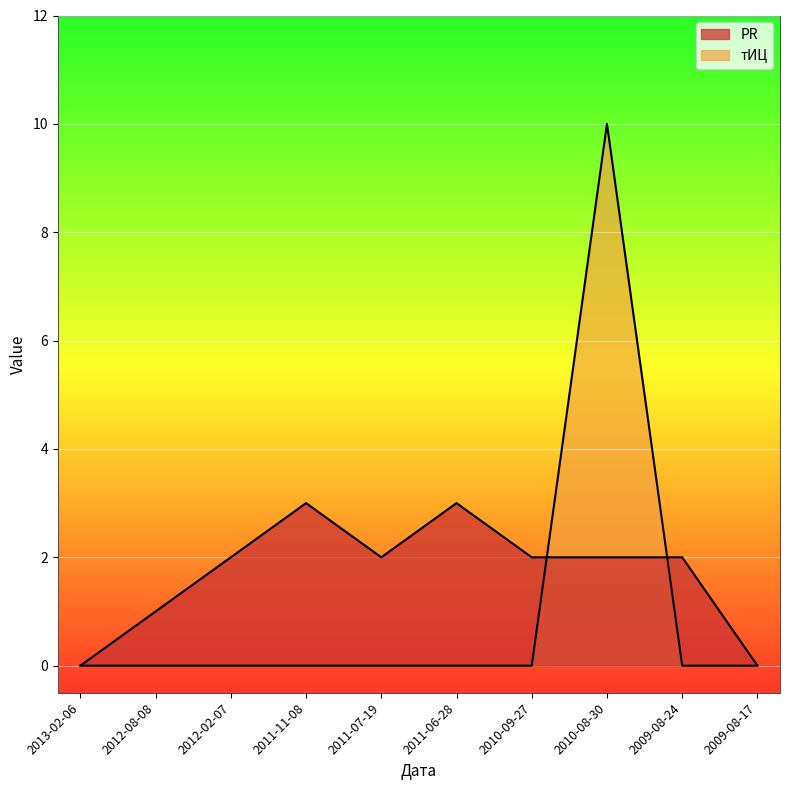

Which series has the widest spread of values?

тИЦ